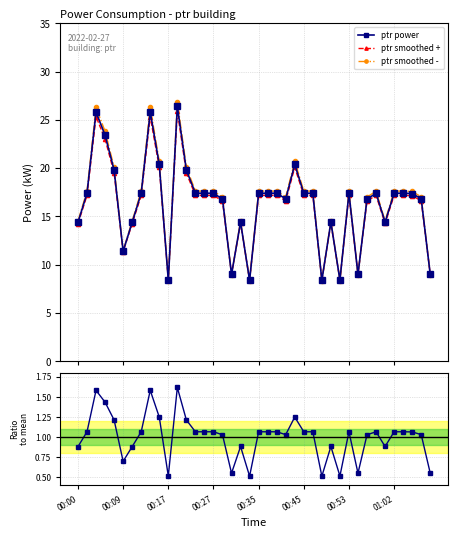

What is the total value across all series at 33?

53.3